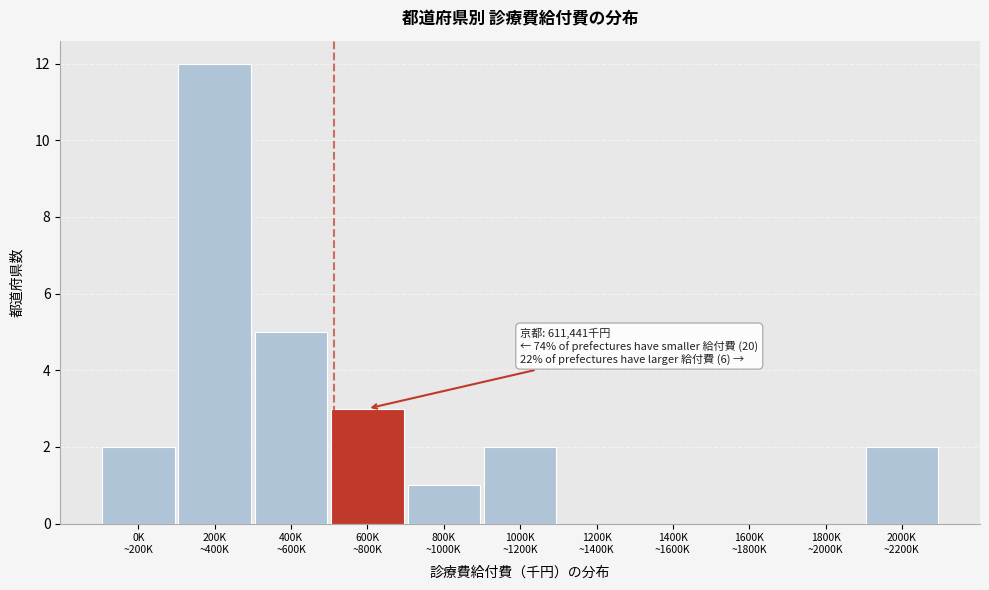

What is the maximum value shown in the chart?

12